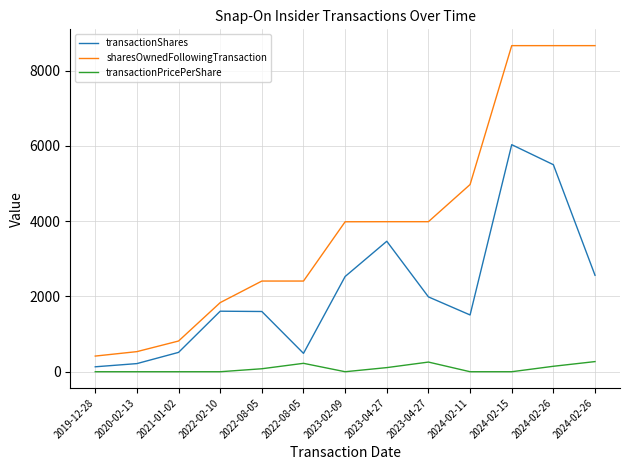

Is this an area chart (filled region under the line)?

No